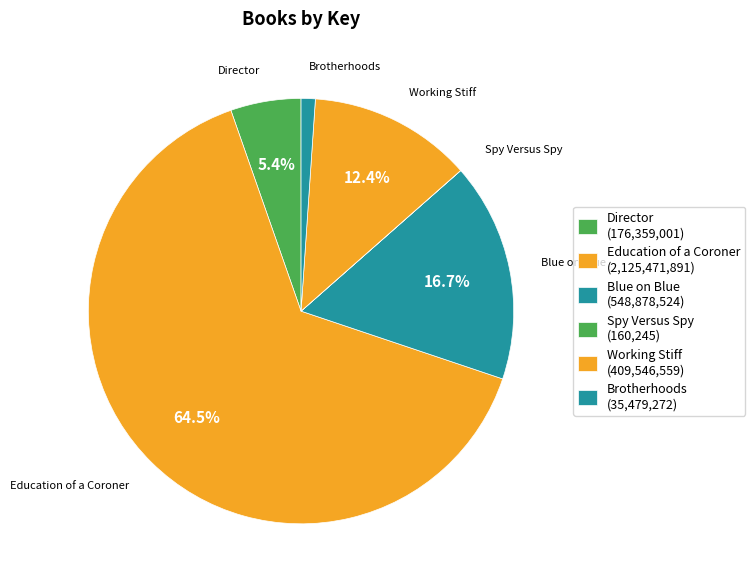

Is Blue on Blue the majority of the pie?

No